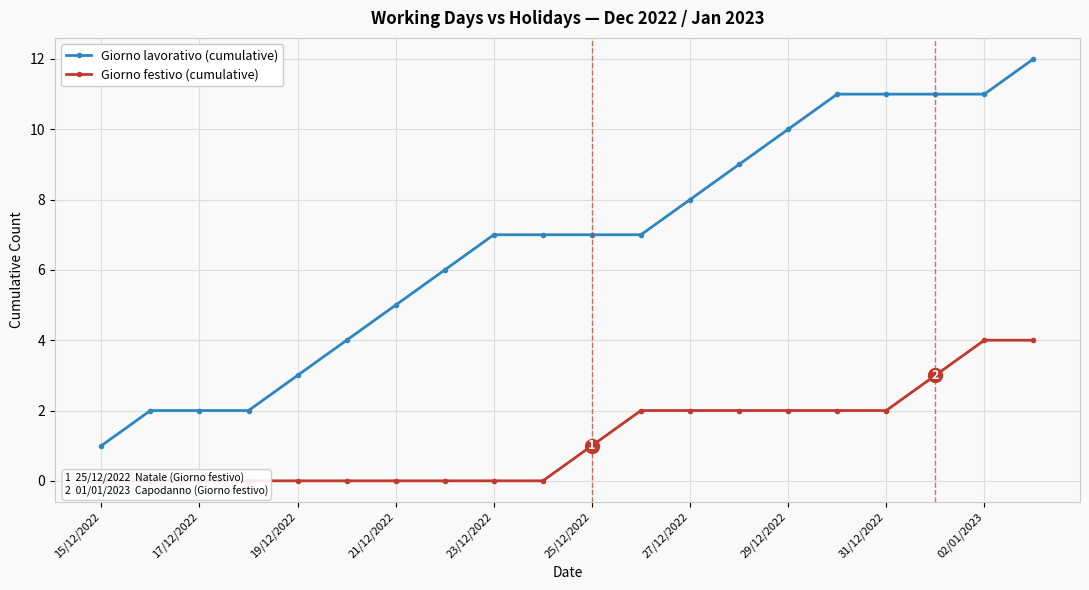

Is it true that Giorno lavorativo (cumulative) equals 3 at 19/12/2022?

True